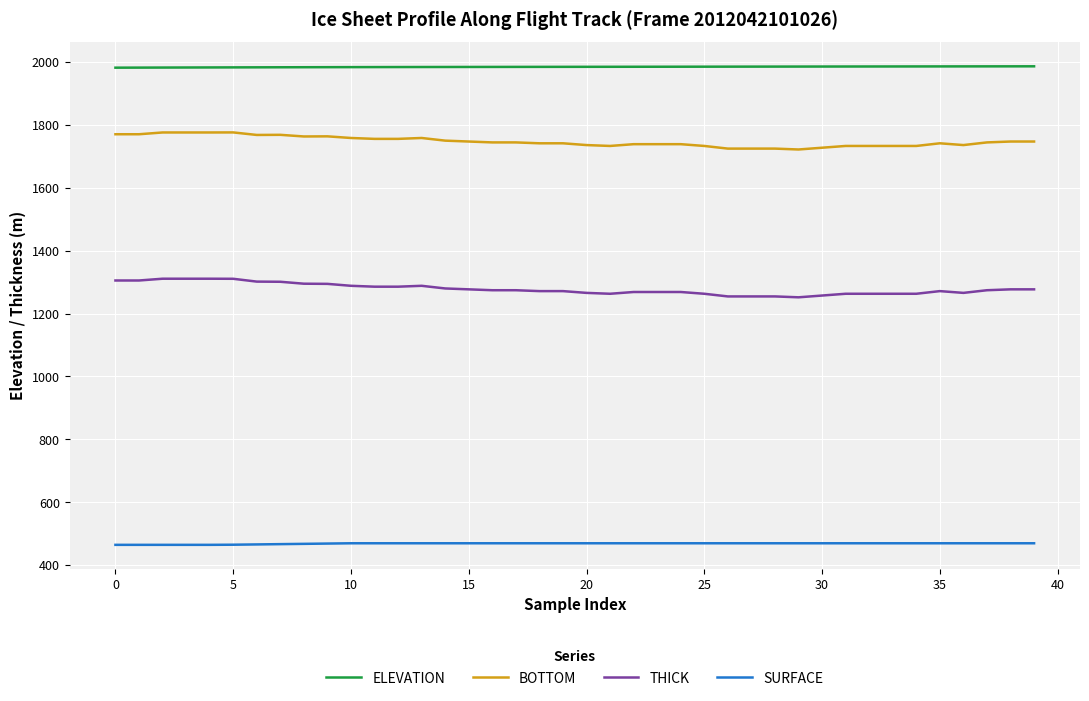

Rank the series by their average value, from lowest to highest.

SURFACE, THICK, BOTTOM, ELEVATION